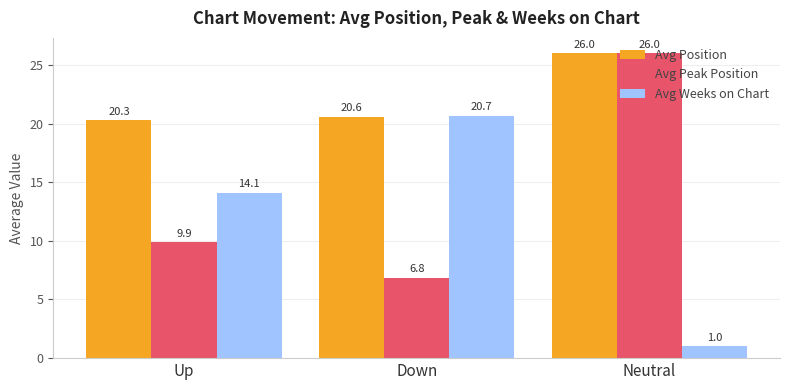

Which series has the widest spread of values?

Avg Weeks on Chart